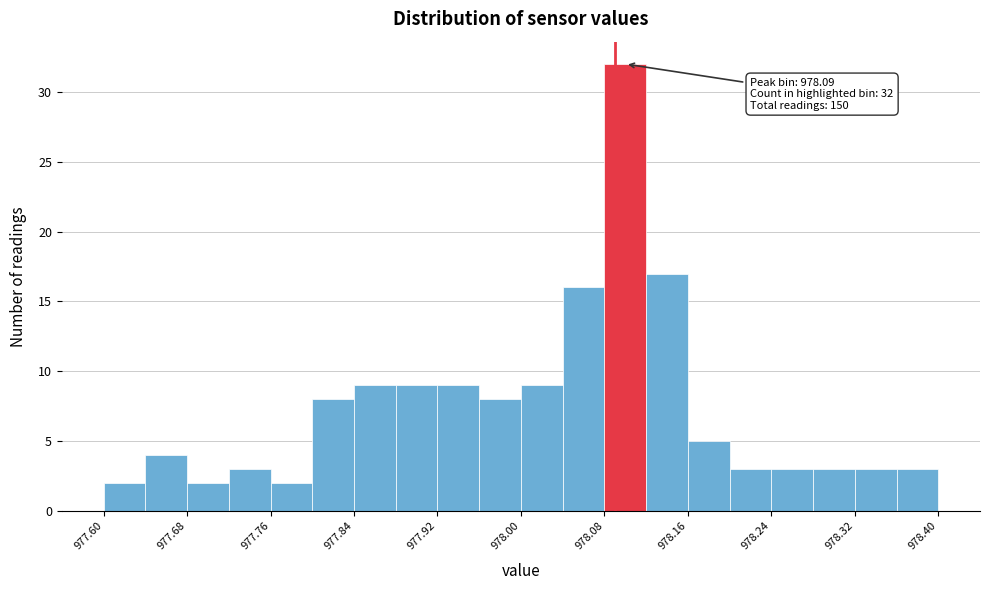

Which range on the x-axis has the tallest bar?

978.08 to 978.12